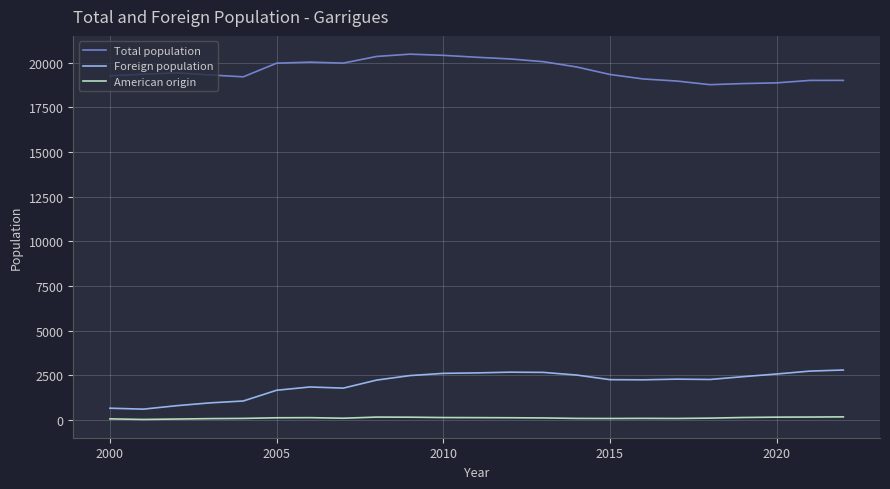

Which series has the largest total across all categories?

Total population